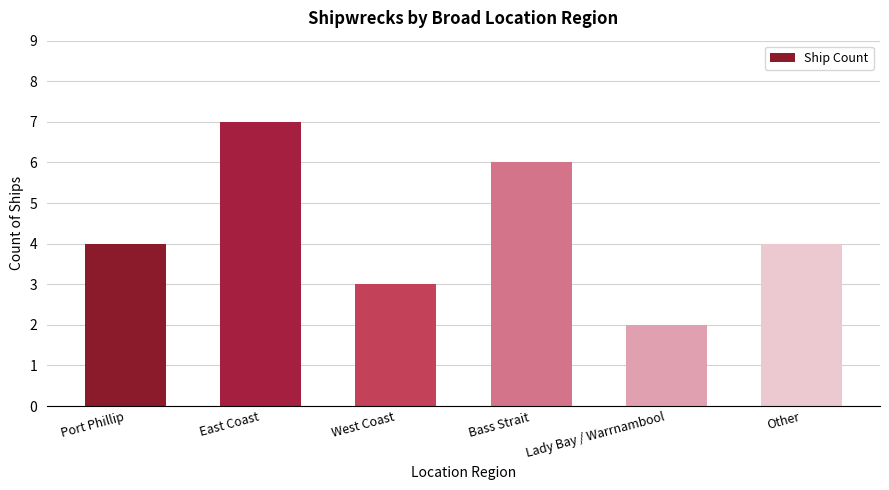

Between Port Phillip and West Coast, which is larger?

Port Phillip